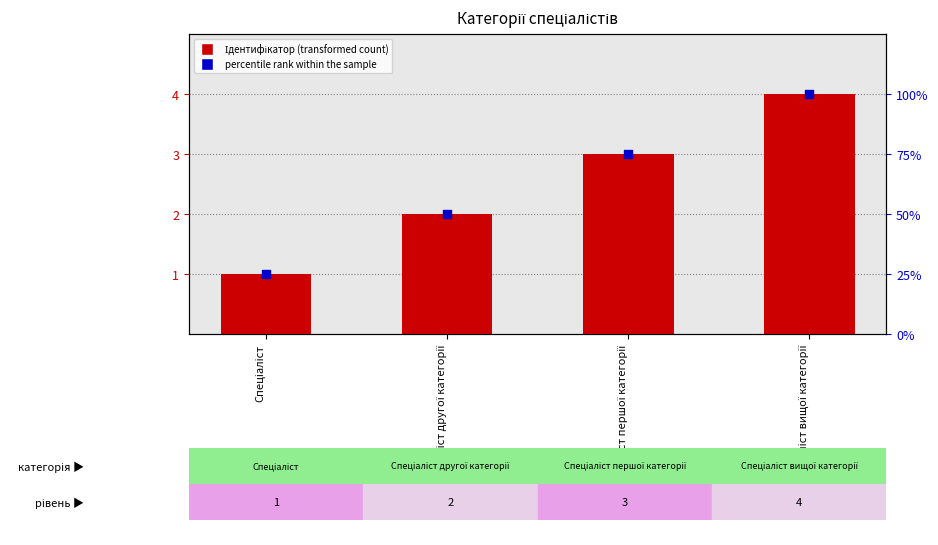

At which category is the sum across all series the highest?

Спеціаліст вищої категорії